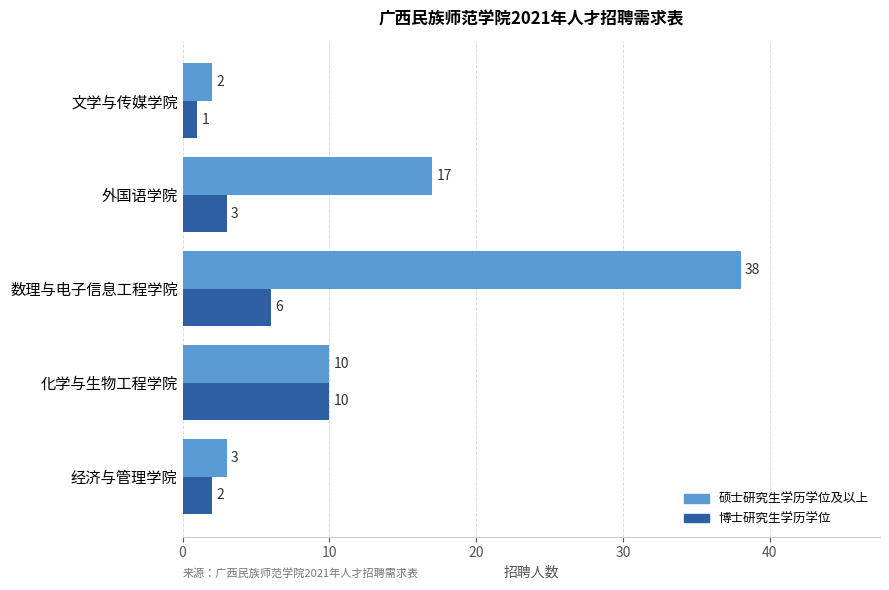

List the labels in order of 硕士研究生学历学位及以上 value, smallest first.

文学与传媒学院, 经济与管理学院, 化学与生物工程学院, 外国语学院, 数理与电子信息工程学院